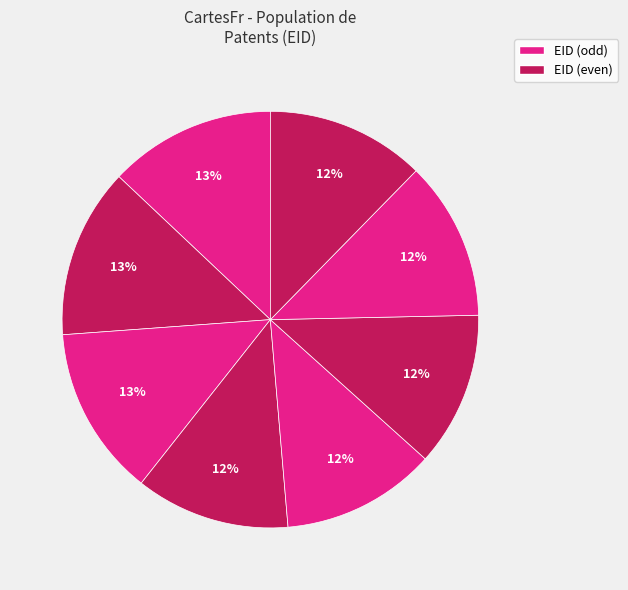

Count the number of slices in the pie.

8